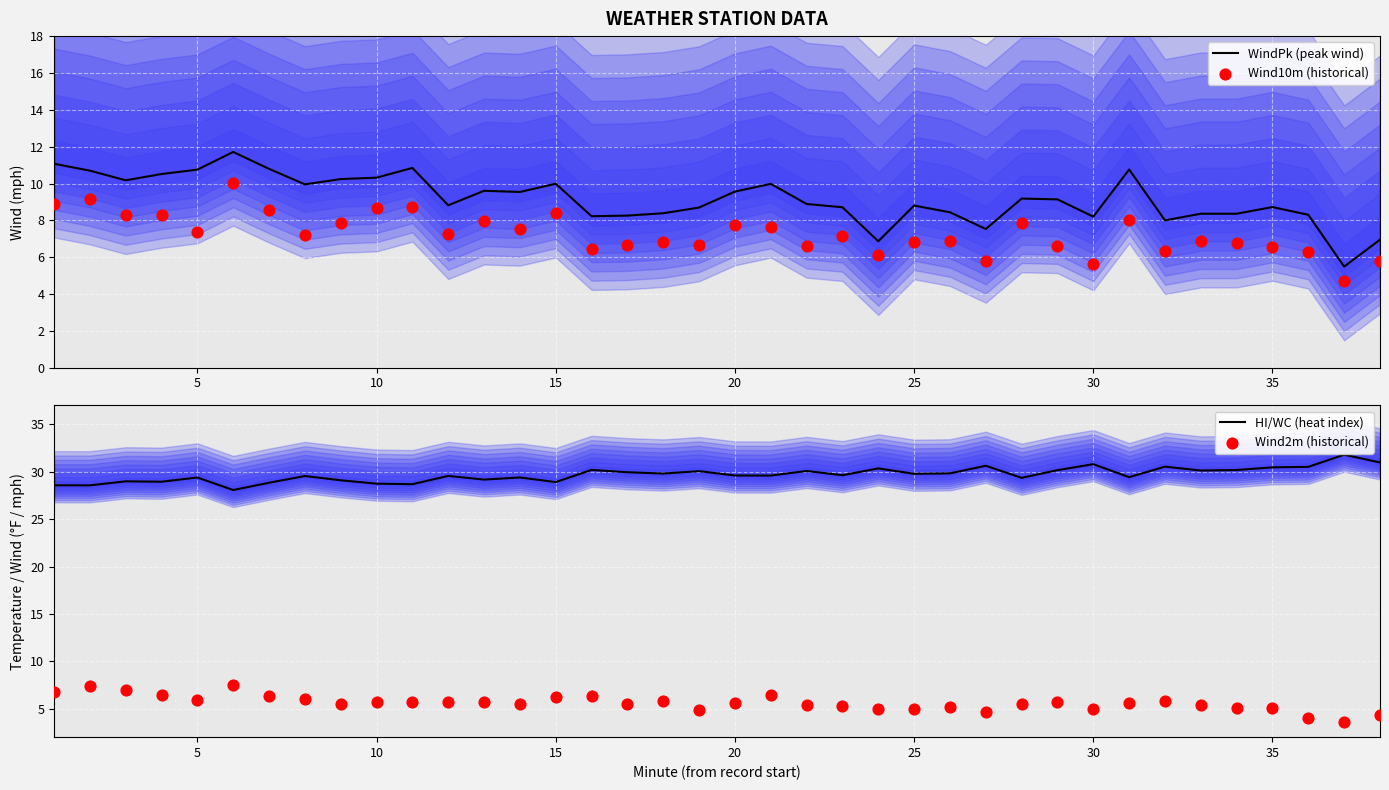

At how many categories does at least one series exceed 27?

38